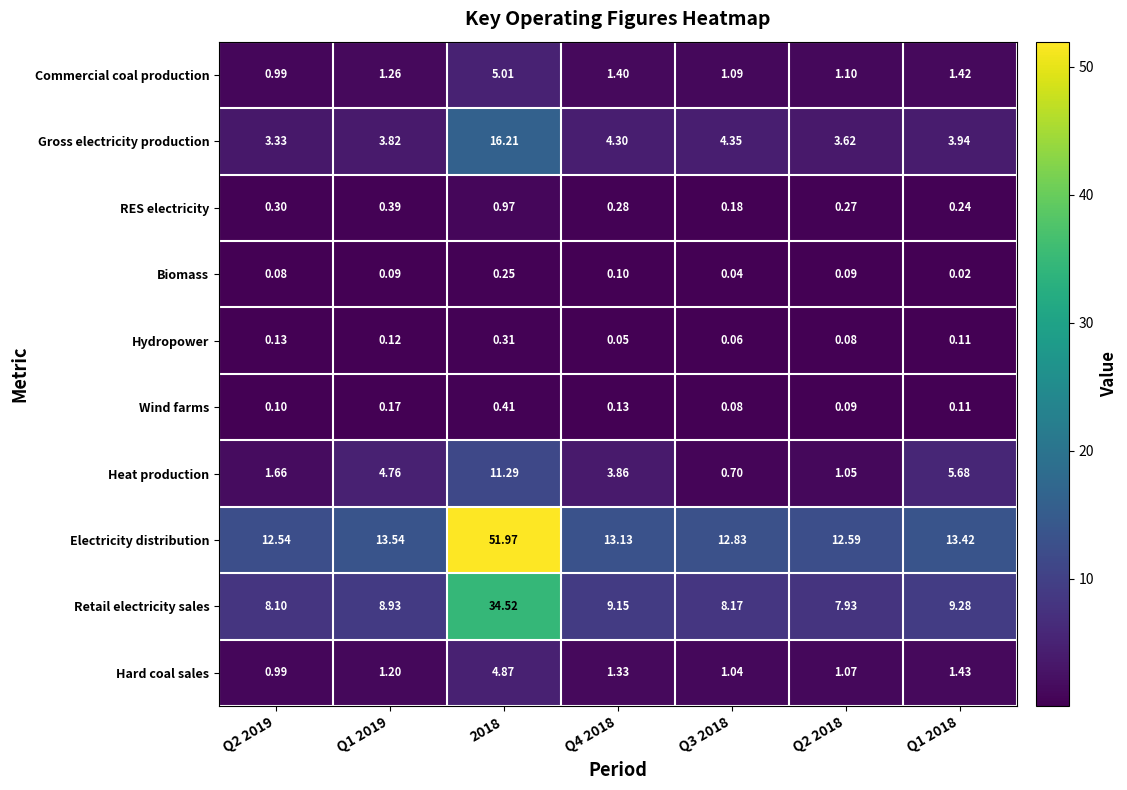

Which series changed the most between Q2 2019 and Q1 2018?

Heat production